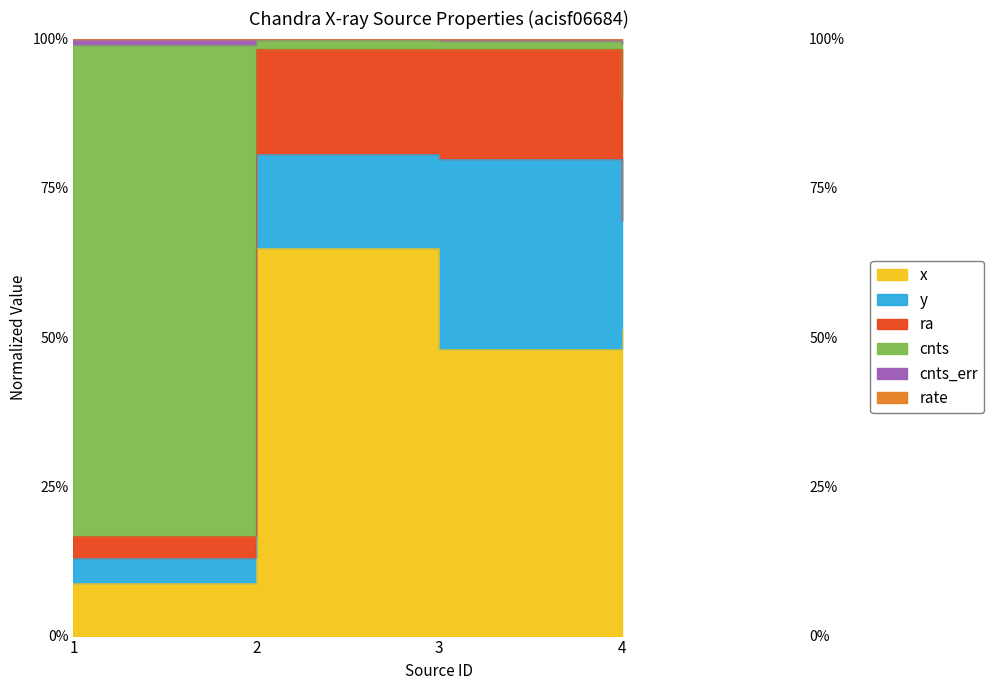

True or false: cnts_err and rate intersect in this chart.

False